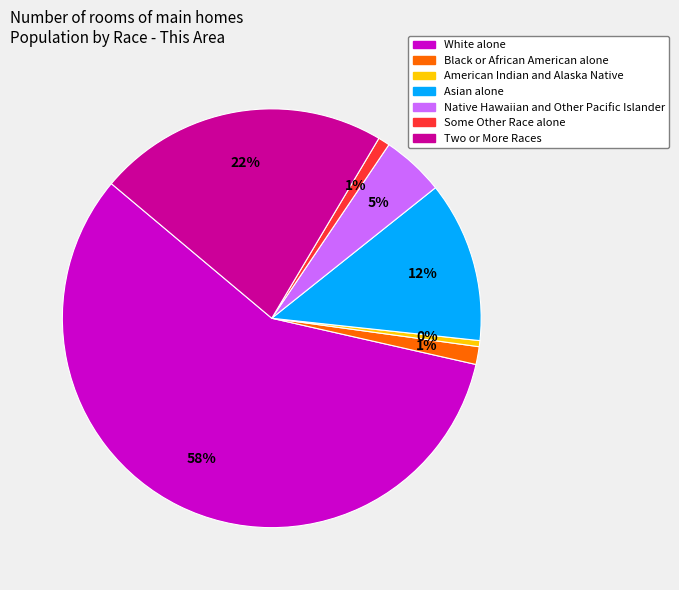

True or false: Asian alone accounts for 12% of the total.

True